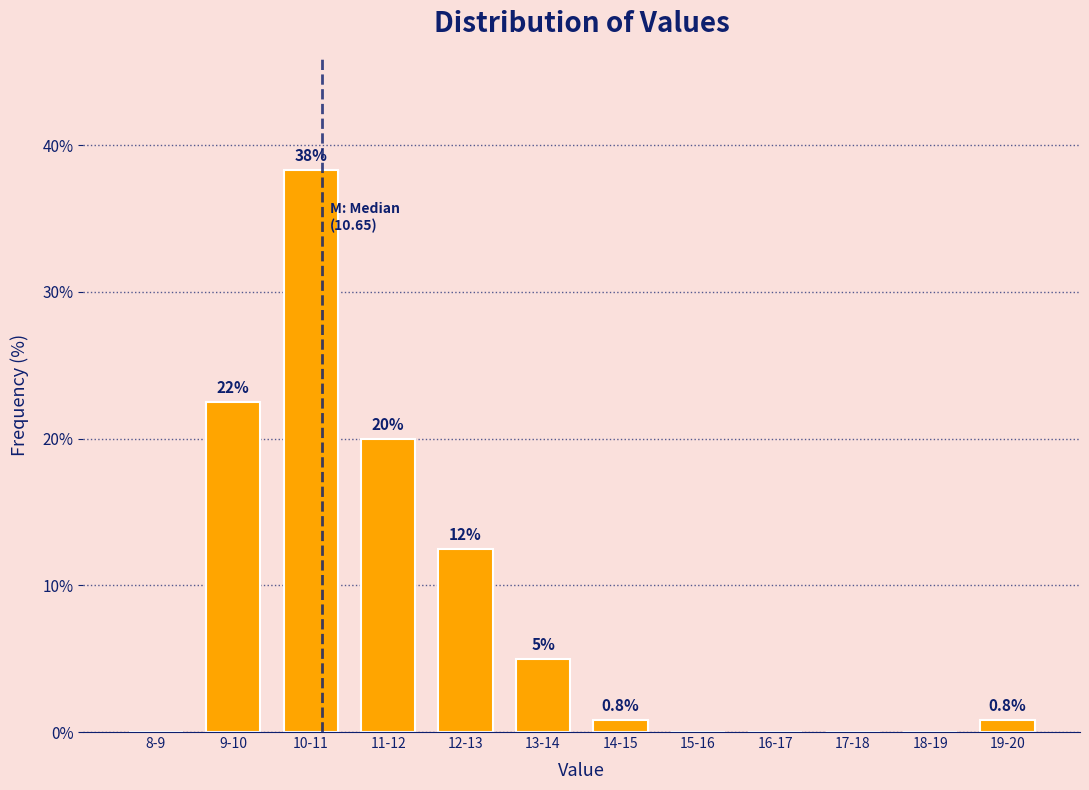

Reading right to left, list all the values displayed in this chart.

19-20=0.8	18-19=0.0	17-18=0.0	16-17=0.0	15-16=0.0	14-15=0.8	13-14=5.0	12-13=12.5	11-12=20.0	10-11=38.3	9-10=22.5	8-9=0.0